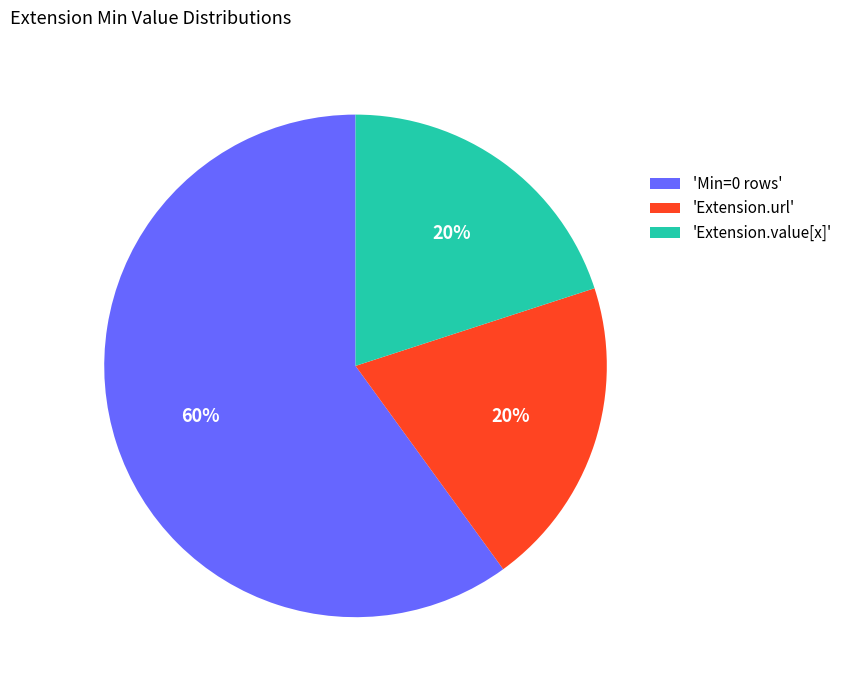

To the nearest percent, what is the average slice percentage?

33%